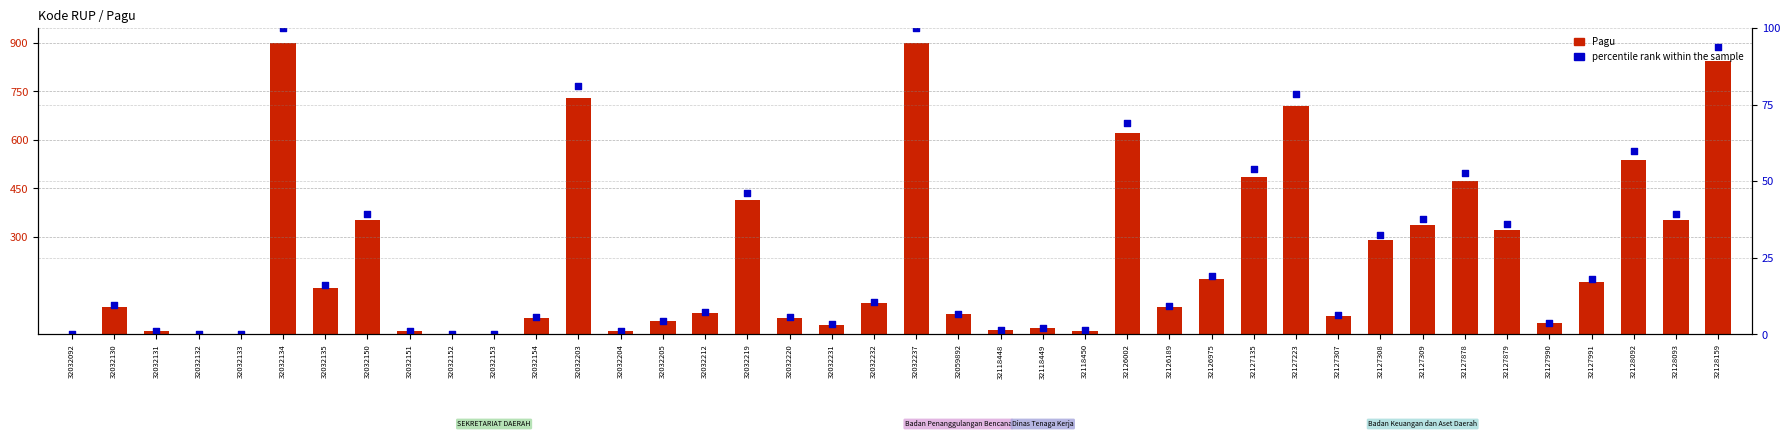

Which series reaches the maximum Y coordinate?

Pagu